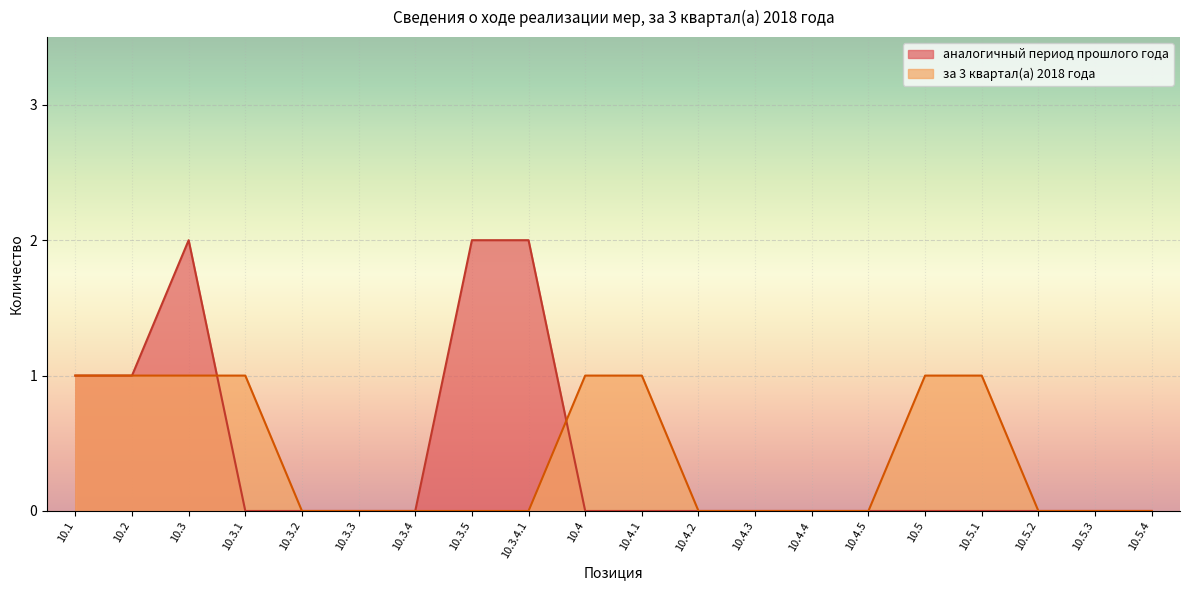

Between 10.4 and 10.4.5, which is larger?

10.4